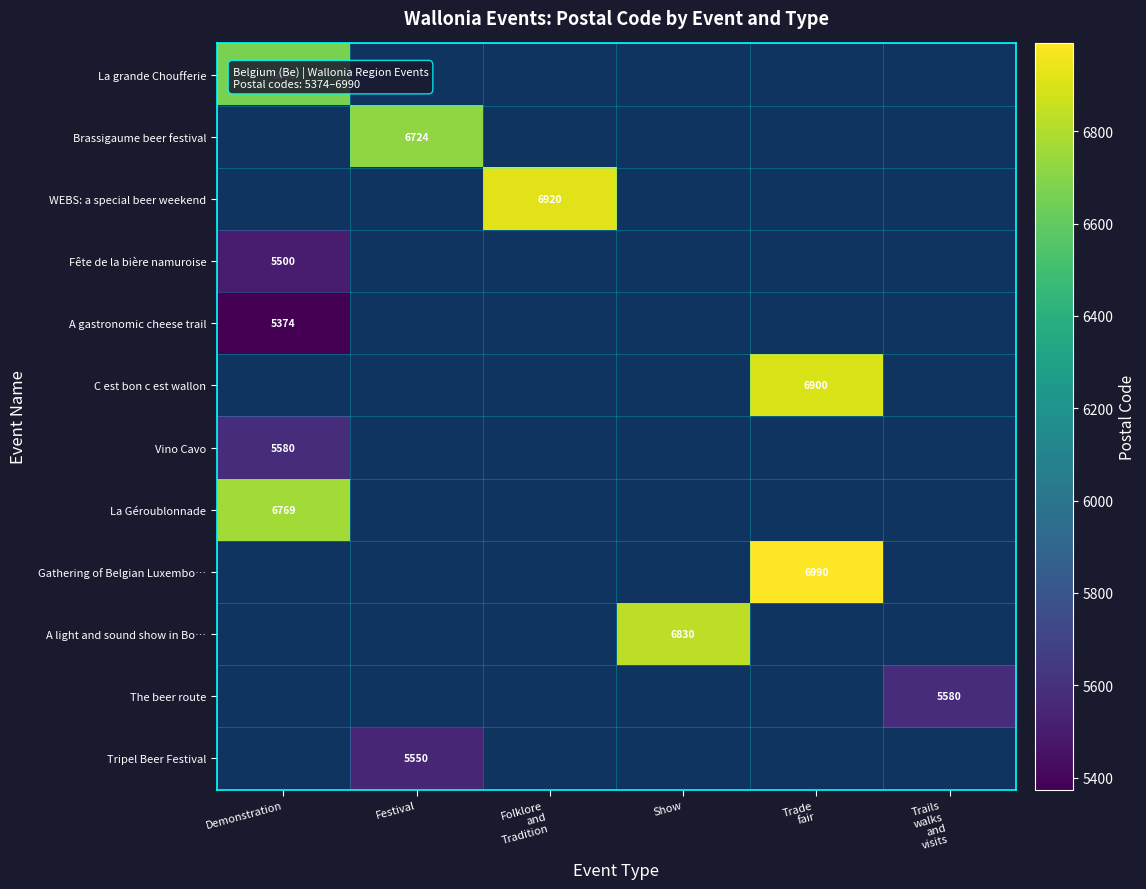

At how many categories does at least one series exceed 5735?

5